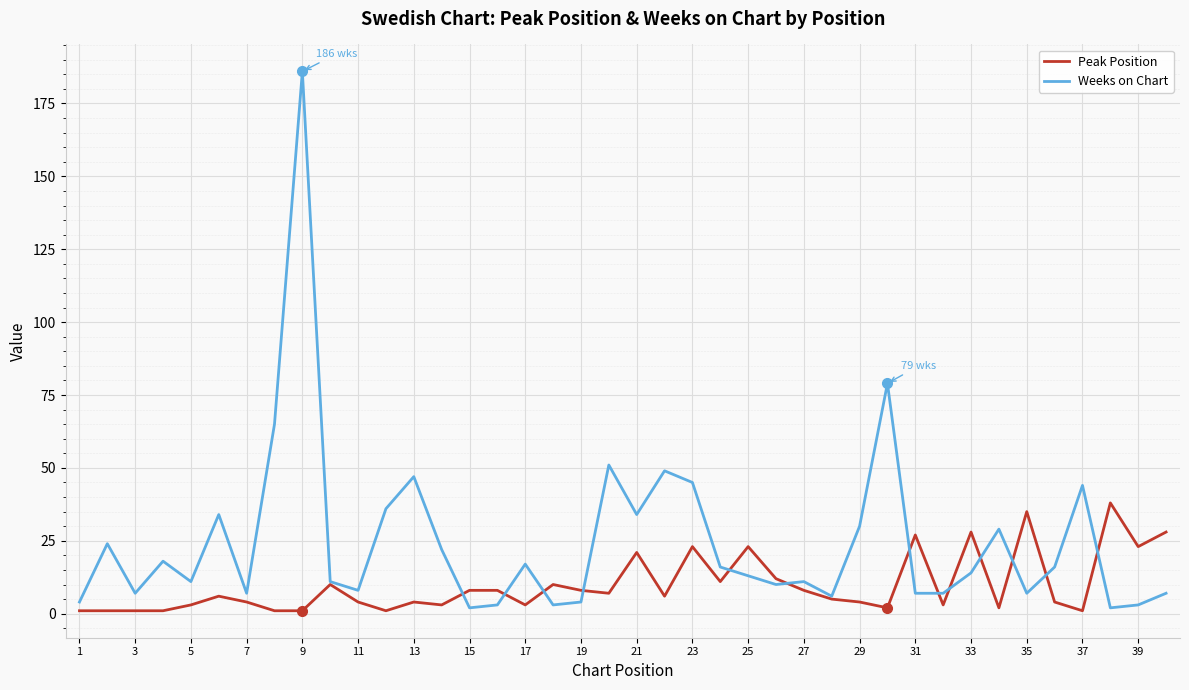

Is this an area chart (filled region under the line)?

No